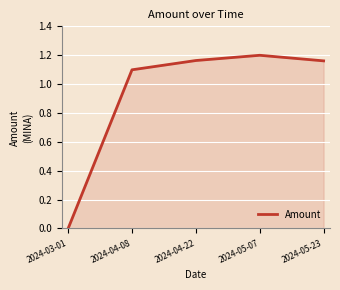

The chart shows a value of 2.1 at 2024-05-07. True or false?

False